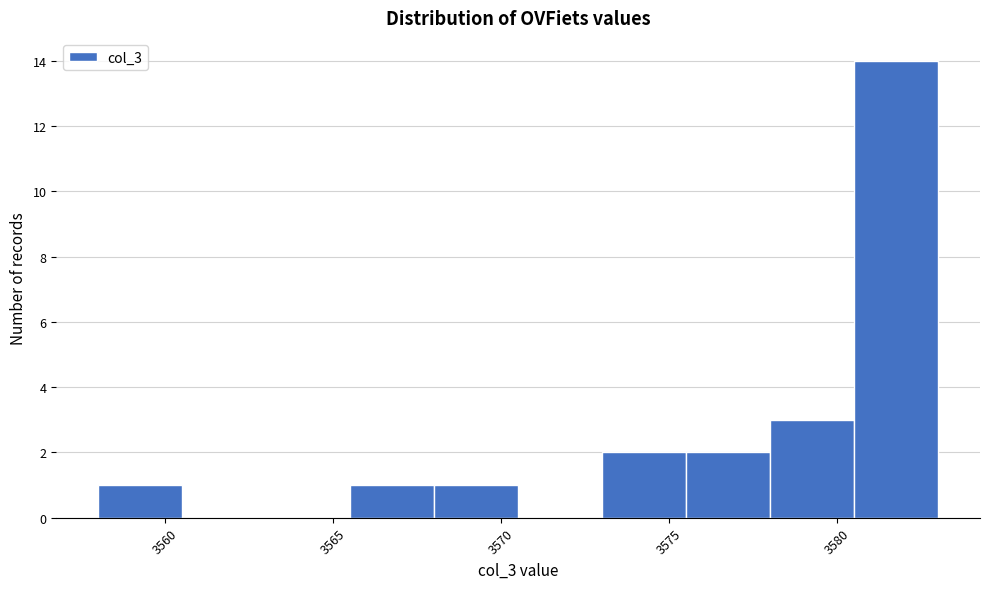

Reading left to right, list every bar in this chart as the range it spans on the x-axis followed by its height. The values are not printed on the chart, so give them approximately, as read against the axis.

3558.0 to 3560.5: 1
3560.5 to 3563.0: 0
3563.0 to 3565.5: 0
3565.5 to 3568.0: 1
3568.0 to 3570.5: 1
3570.5 to 3573.0: 0
3573.0 to 3575.5: 2
3575.5 to 3578.0: 2
3578.0 to 3580.5: 3
3580.5 to 3583.0: 14